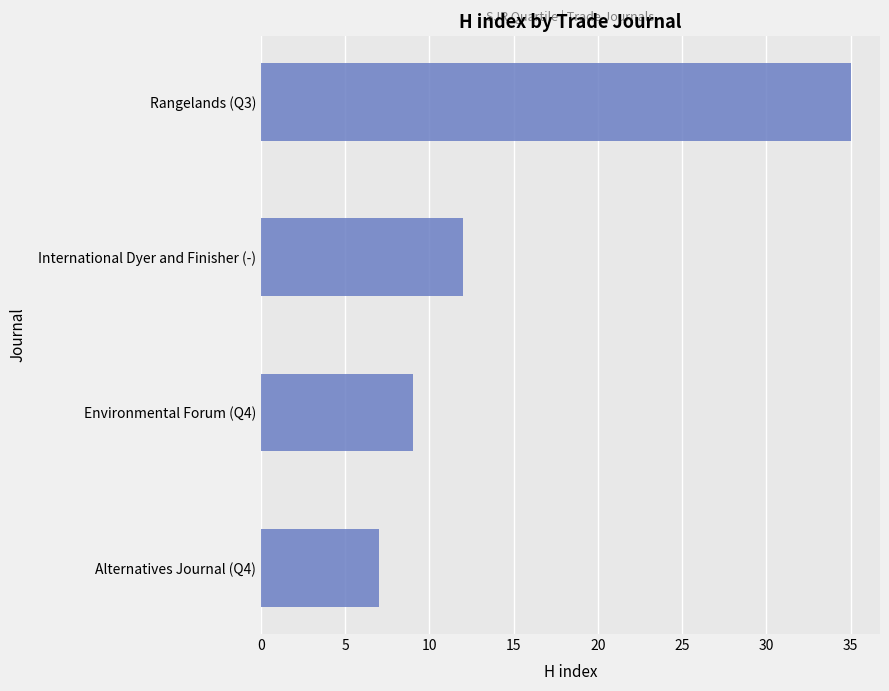

What is the ratio of the value at International Dyer and Finisher (-) to the value at Environmental Forum (Q4)?

1.3